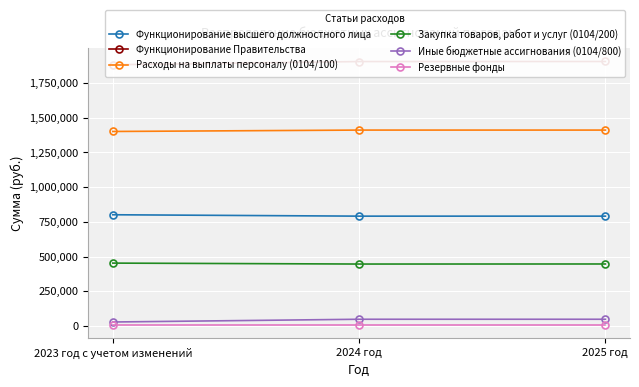

Which label corresponds to the largest value in the chart?

2025 год